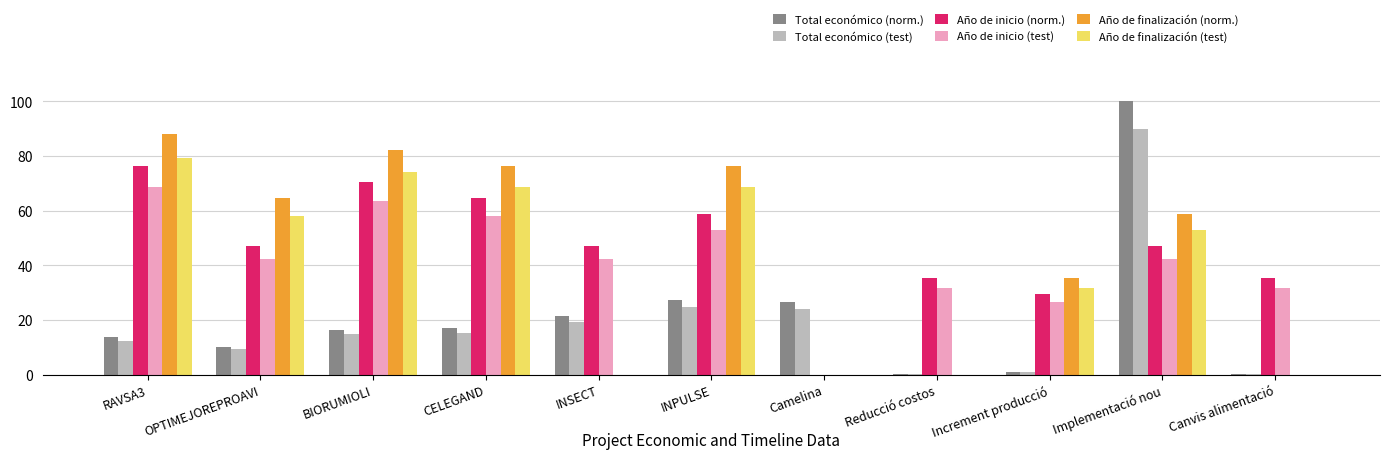

At which category is the sum across all series the highest?

Implementació nou